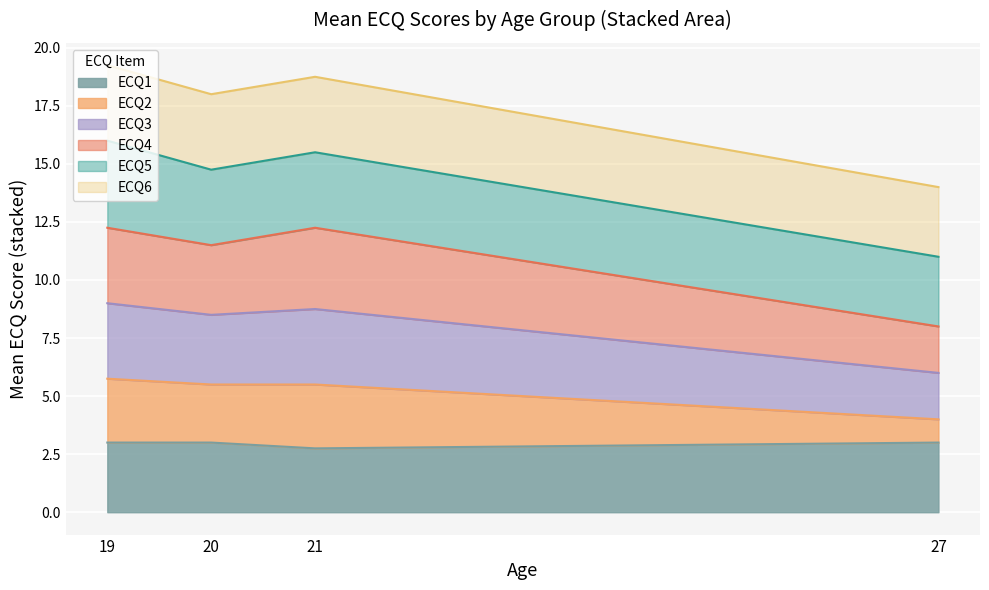

What is the total value across all series at 27?

14.0